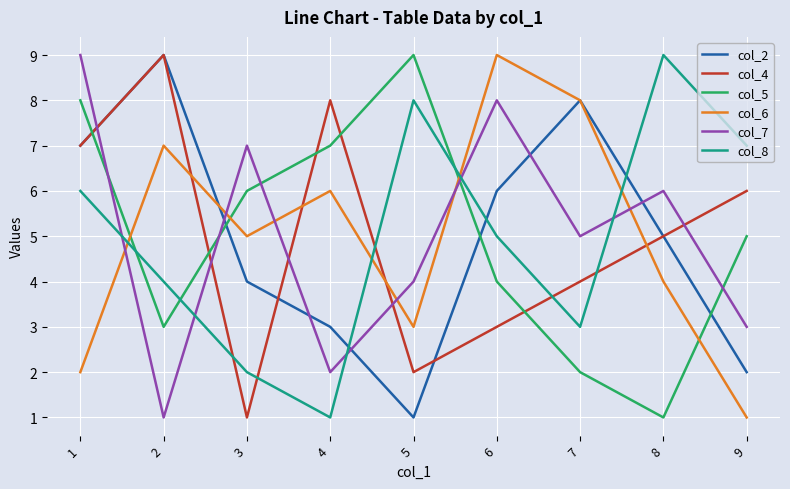

What is the maximum value shown in the chart?

9